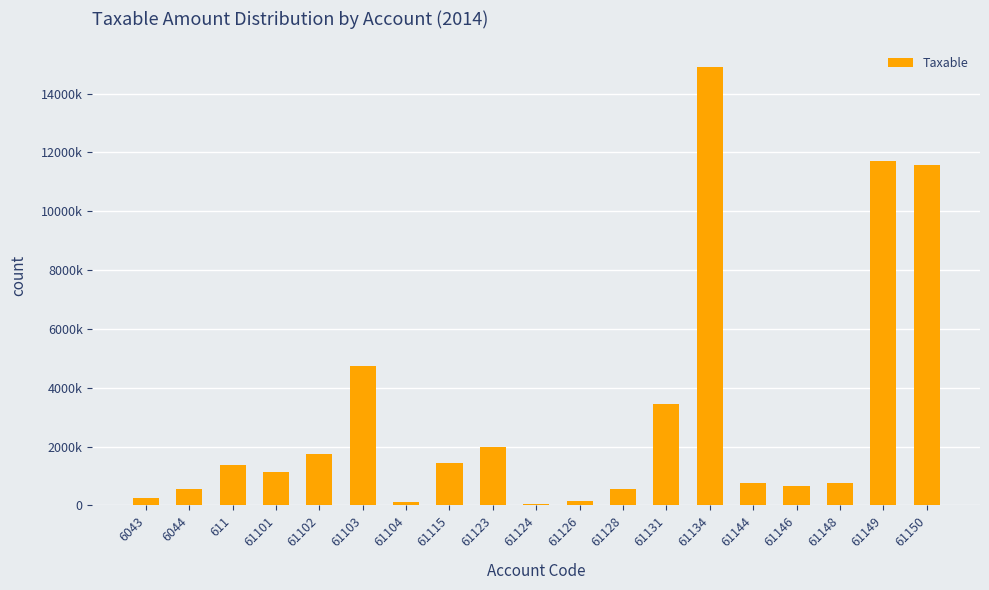

List the labels in order of value, smallest first.

61124, 61104, 61126, 6043, 61128, 6044, 61146, 61148, 61144, 61101, 611, 61115, 61102, 61123, 61131, 61103, 61150, 61149, 61134